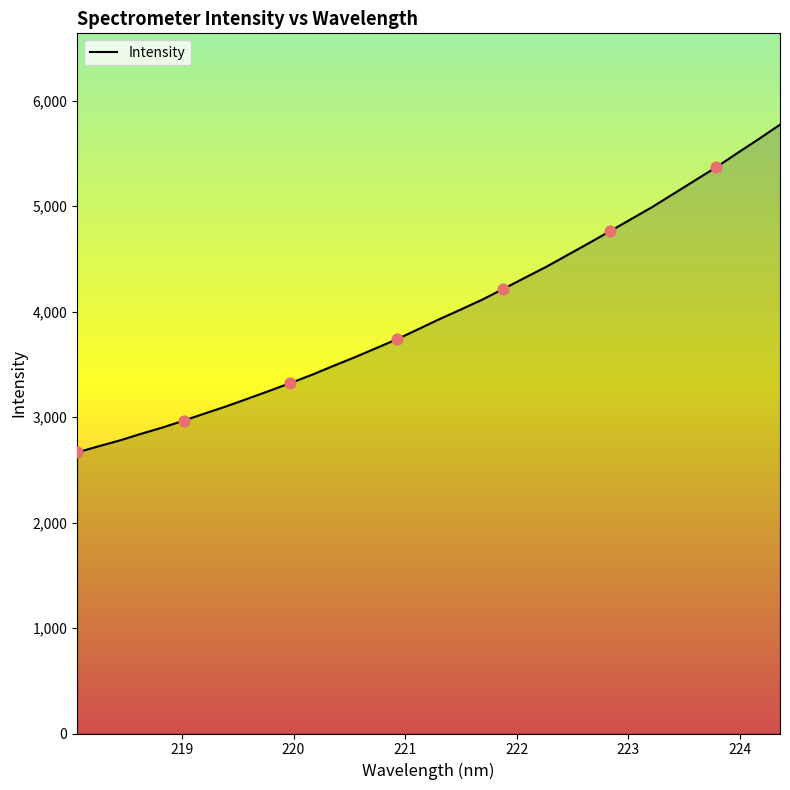

What is the smallest value displayed?

2665.8